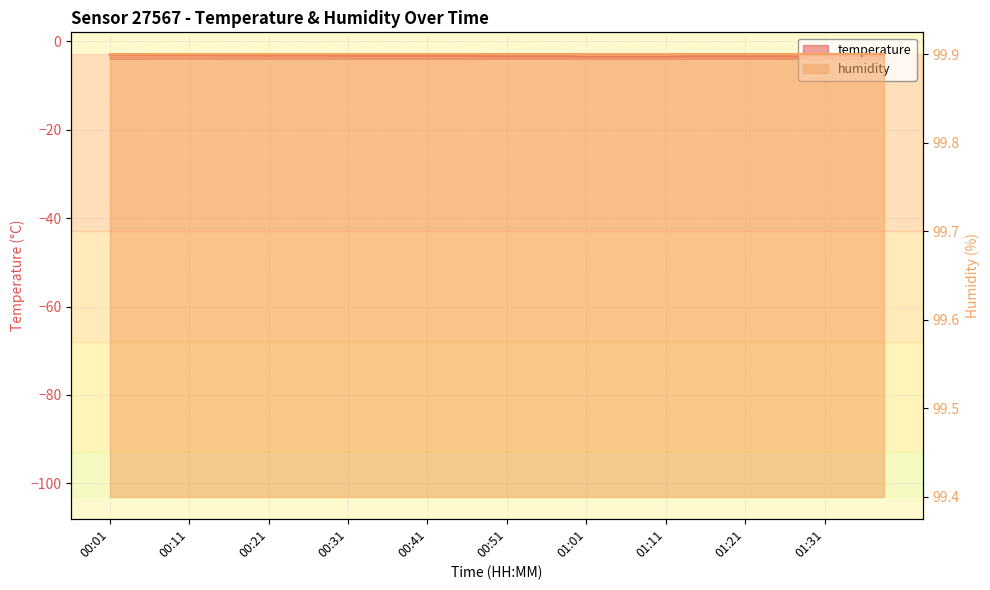

What is the label of the 30th point from the left?

01:13